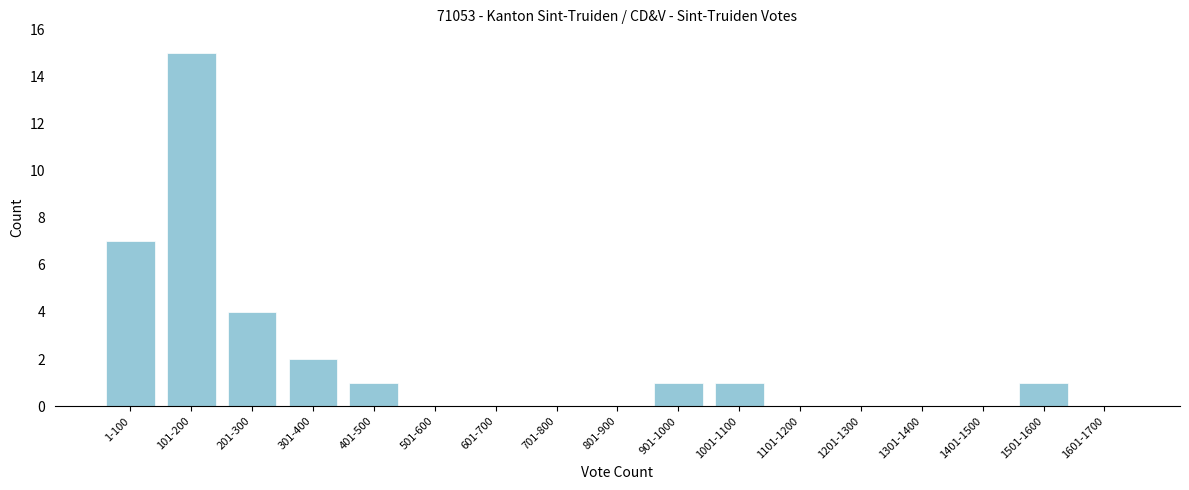

Reading right to left, list all the values displayed in this chart.

1601-1700=0	1501-1600=1	1401-1500=0	1301-1400=0	1201-1300=0	1101-1200=0	1001-1100=1	901-1000=1	801-900=0	701-800=0	601-700=0	501-600=0	401-500=1	301-400=2	201-300=4	101-200=15	1-100=7